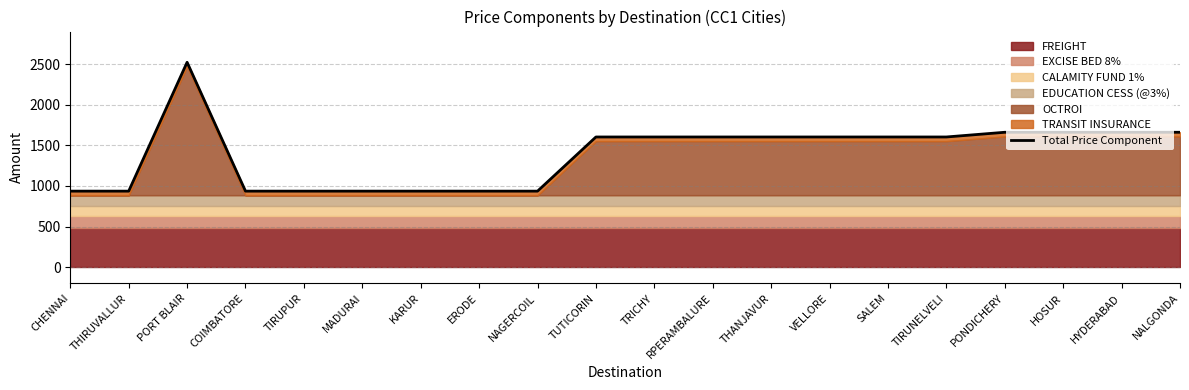

What is the change in value from CHENNAI to HOSUR?

+725